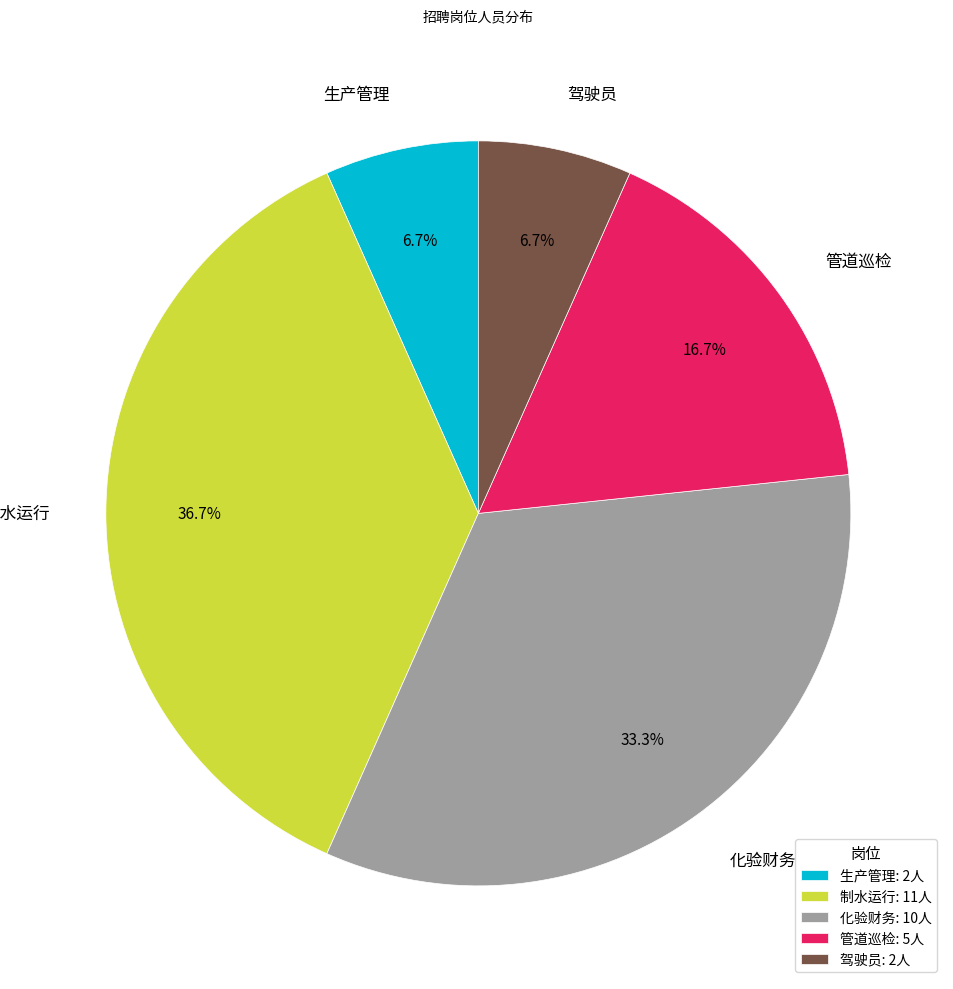

Approximately how many times larger is the value at 管道巡检 compared to 驾驶员?

2.5